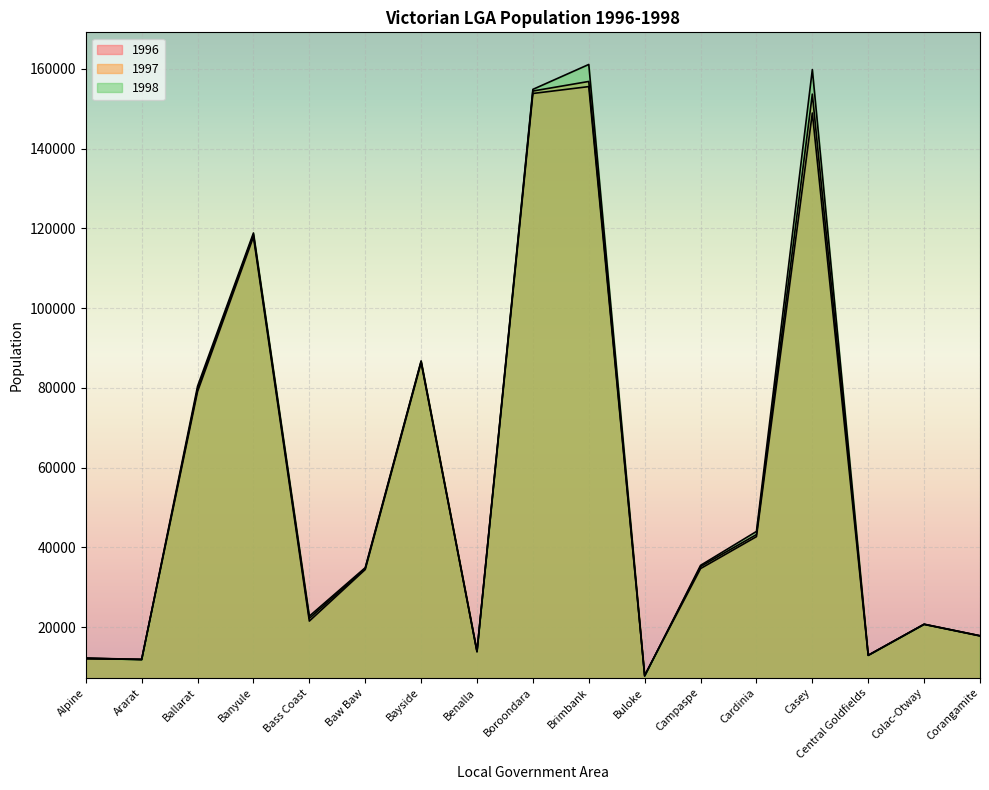

Between Ararat and Baw Baw, which is larger?

Baw Baw